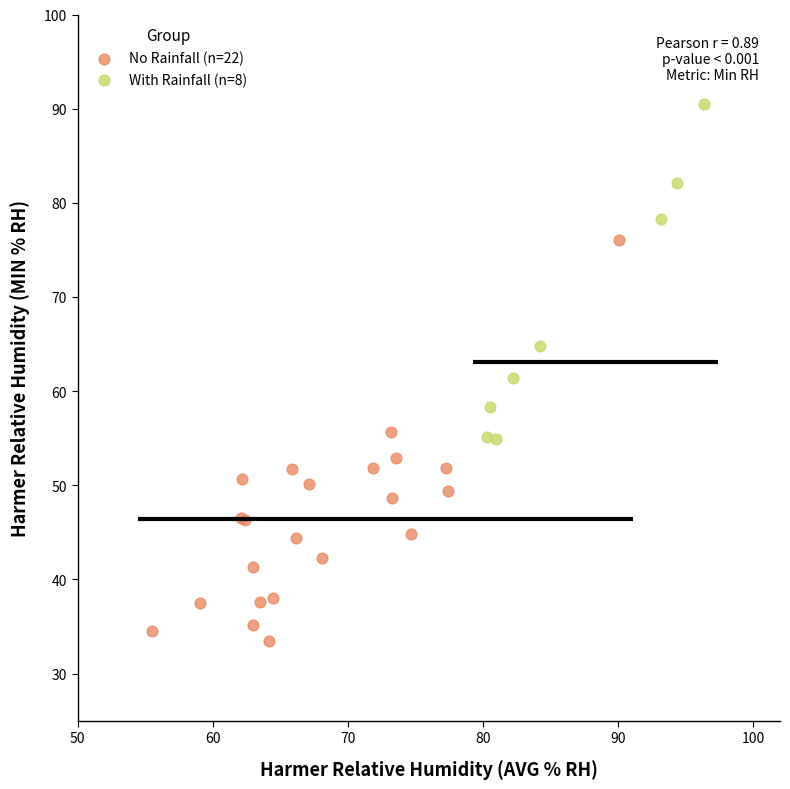

Which series has the widest spread of Y values?

No Rainfall (n=22)